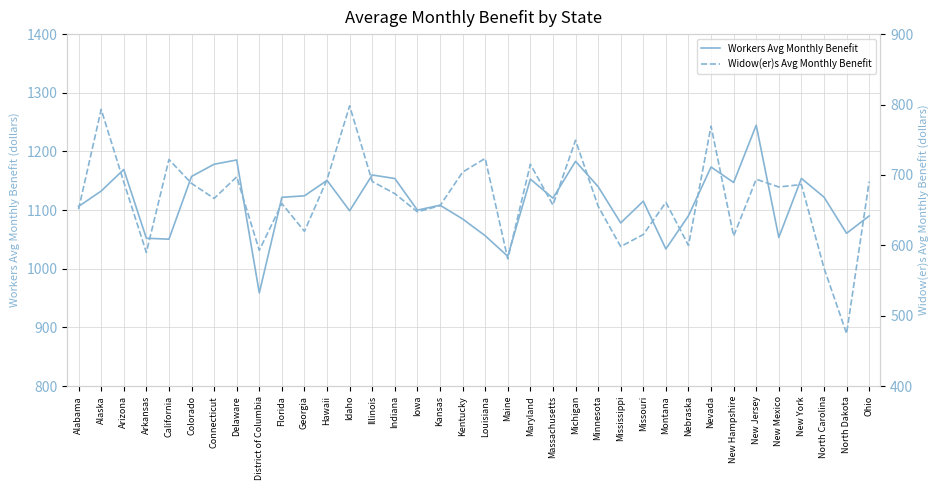

At which category is the sum across all series the highest?

Nevada